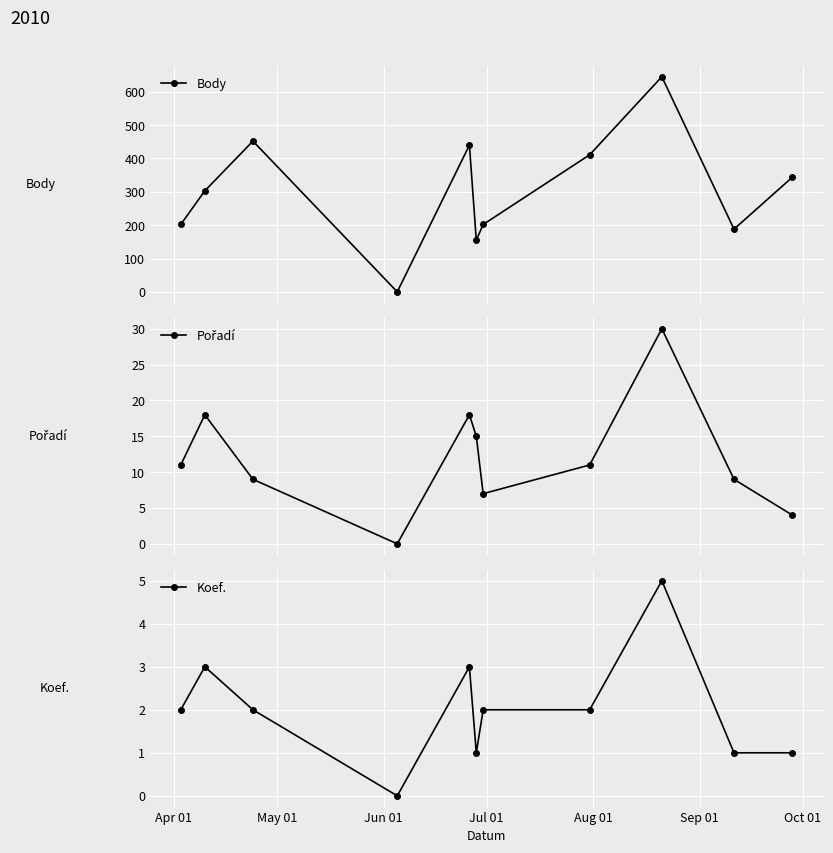

What is the maximum value for Koef.?

5